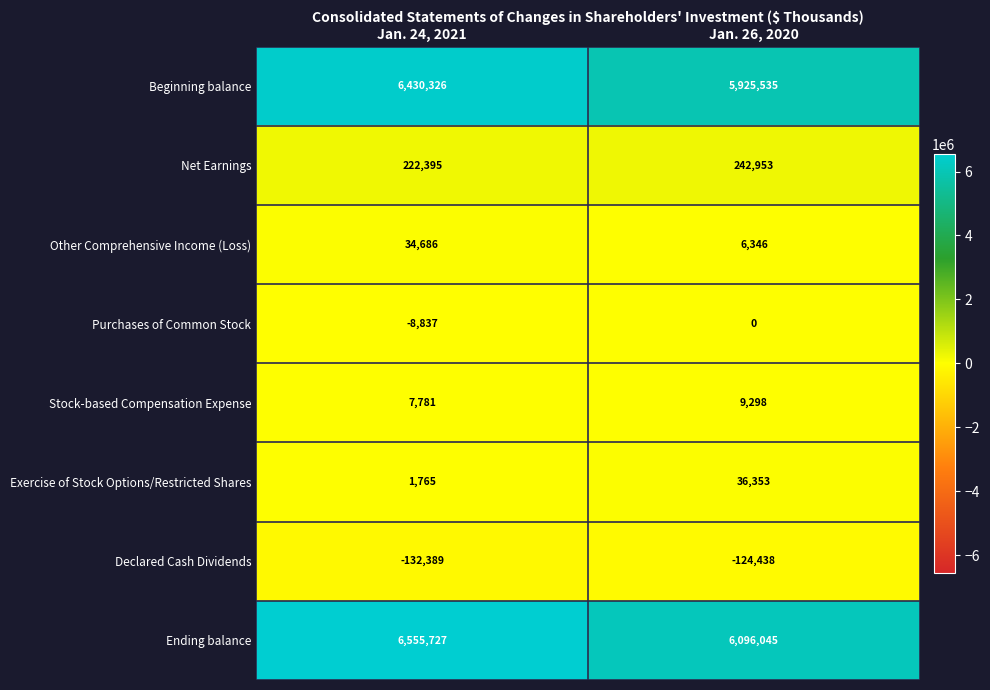

Which series has the largest range (max minus min)?

Beginning balance